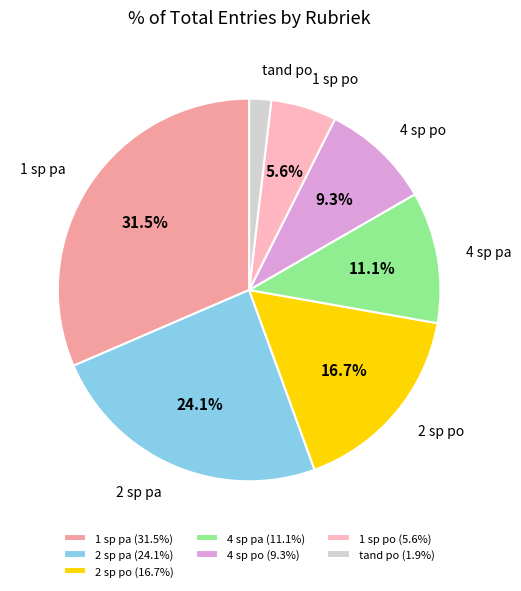

What is the smallest slice in the pie chart?

tand po